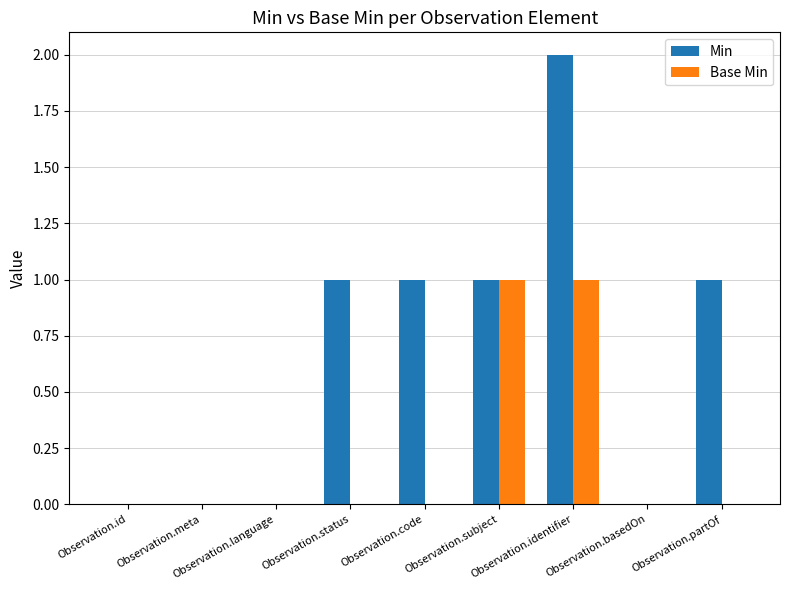

Which series has the largest total across all categories?

Min